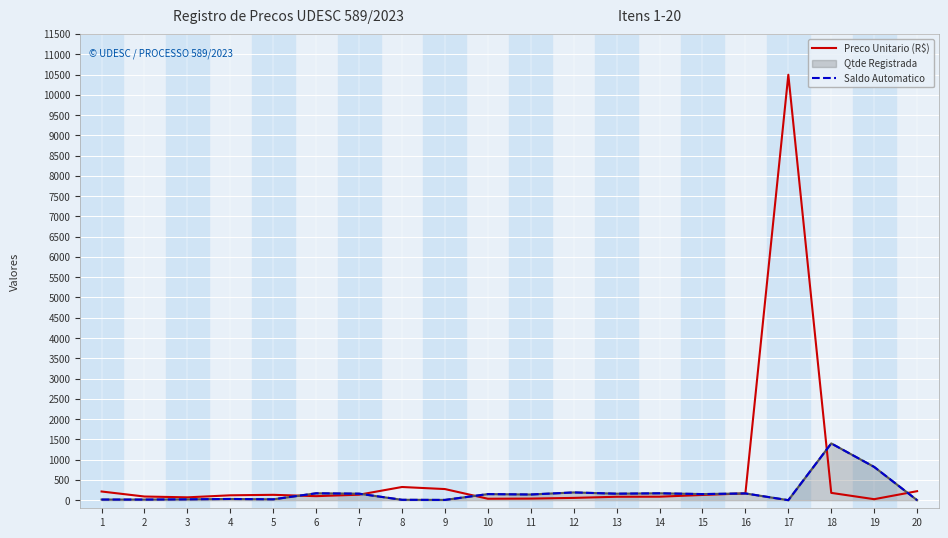

True or false: Saldo Automatico has more than 0 points higher than both neighbors.

True